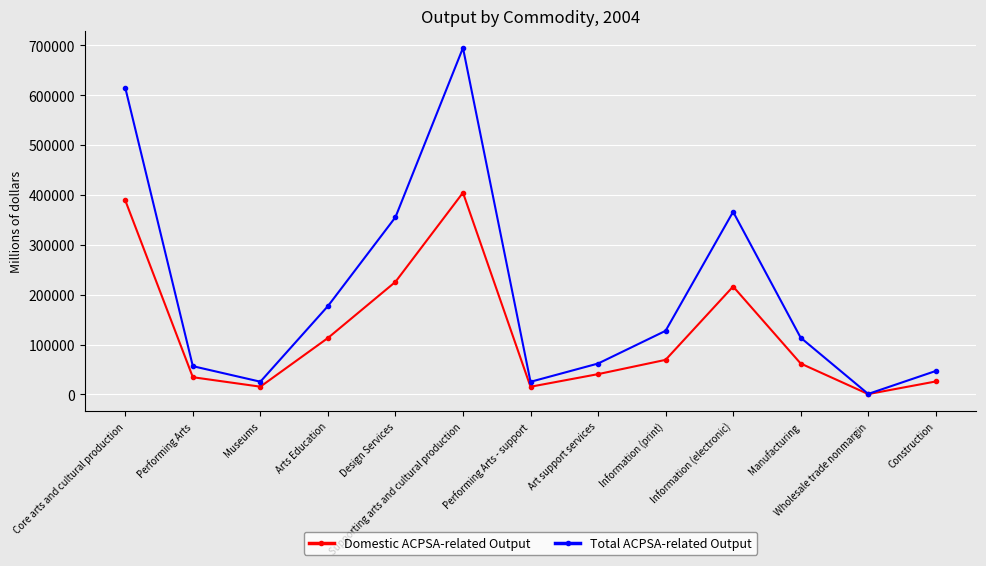

What is the label of the 11th point from the right?

Museums